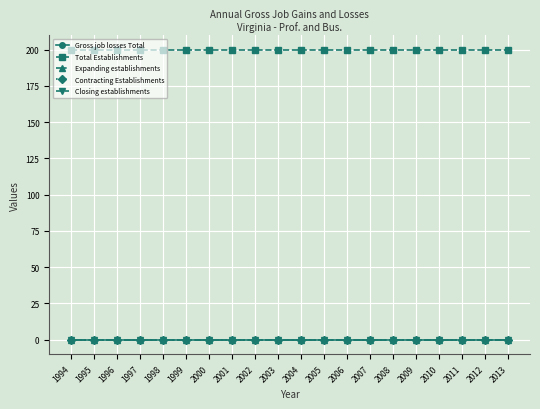

Rank the series at 1998 from lowest to highest value.

Gross job losses Total, Expanding establishments, Contracting Establishments, Closing establishments, Total Establishments